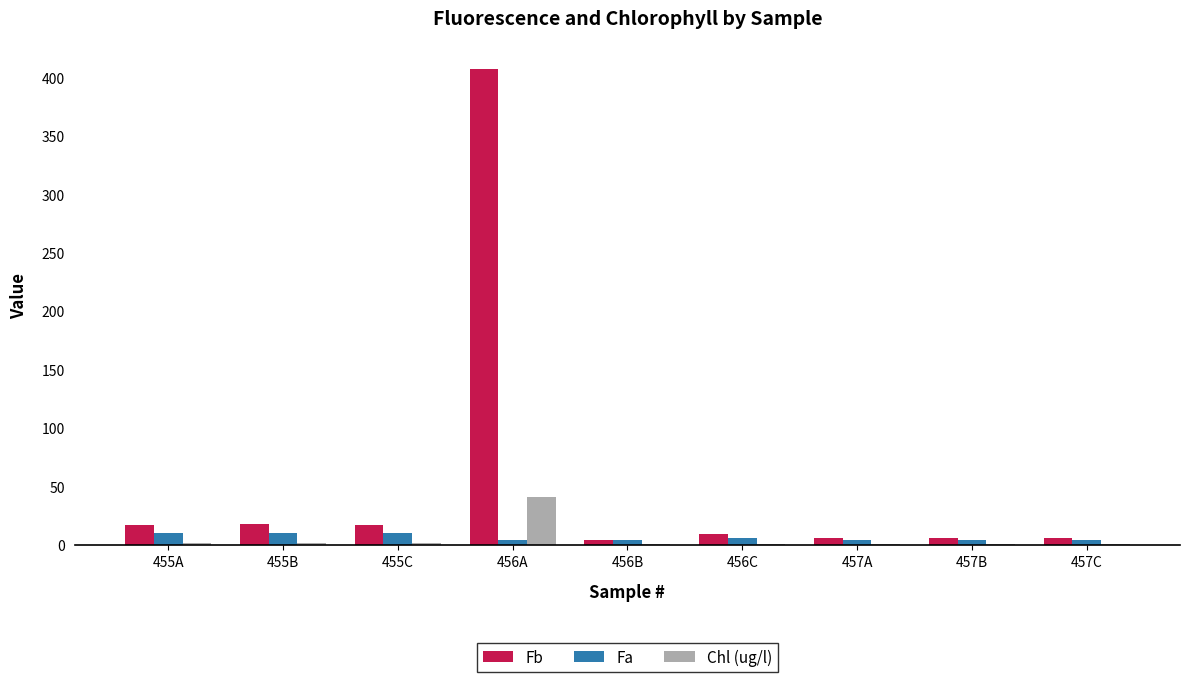

What is the average value of the Fb series?

54.5